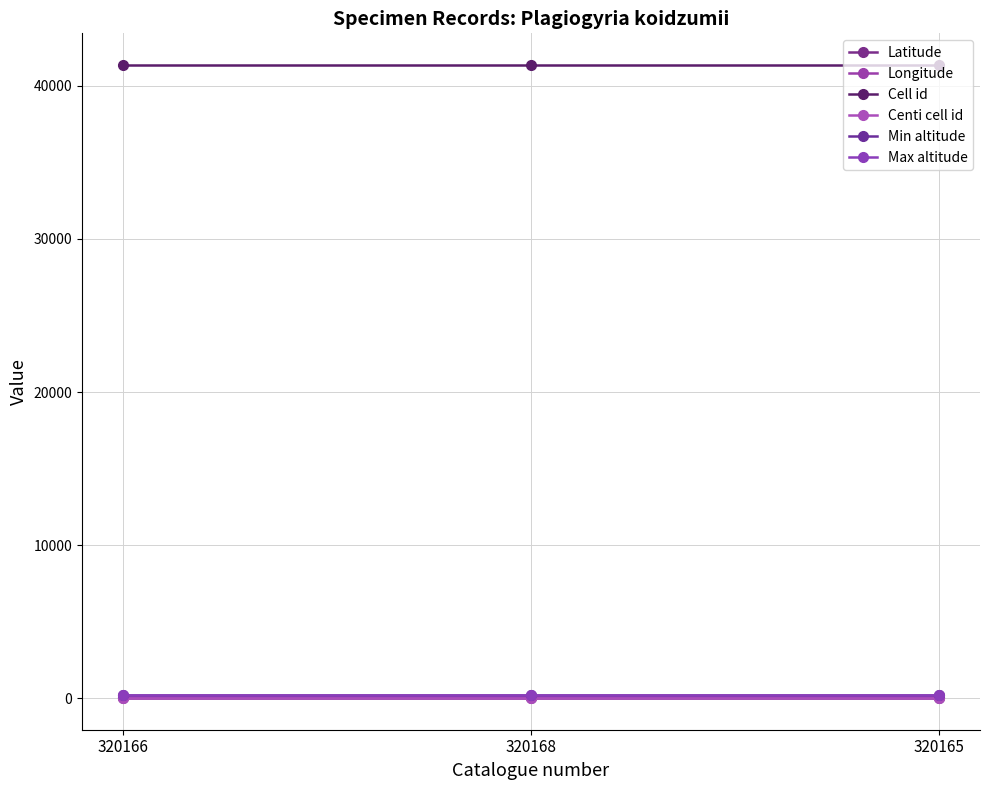

What position from the right is 320166?

3